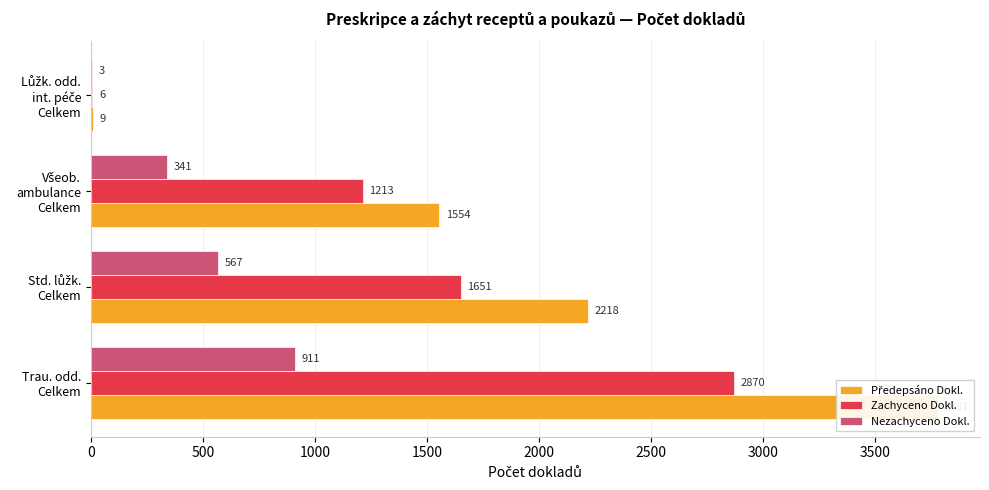

At how many categories does at least one series exceed 3753?

1